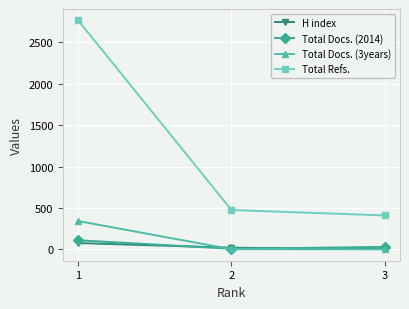

Which series changed the most between 1 and 2?

Total Refs.